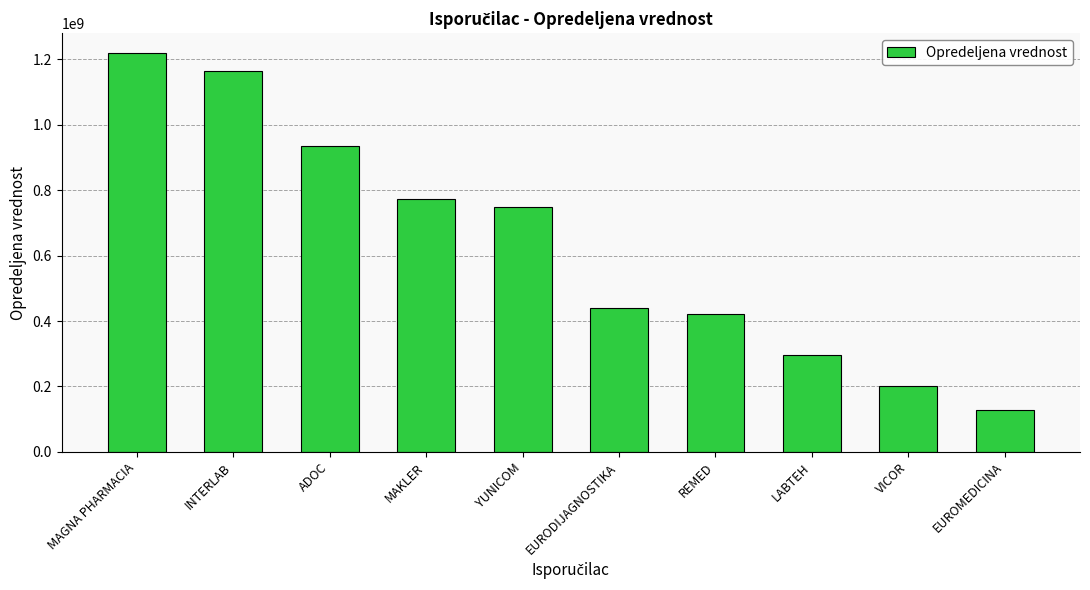

How many data points are above 747708679?

5